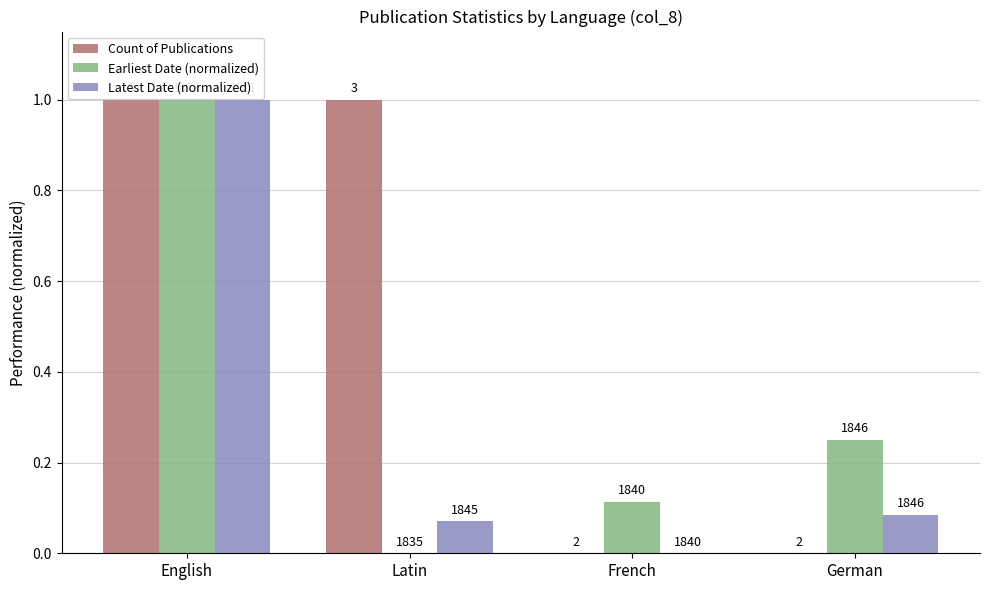

What is the difference between the maximum and minimum values in the Count of Publications series?

1.0